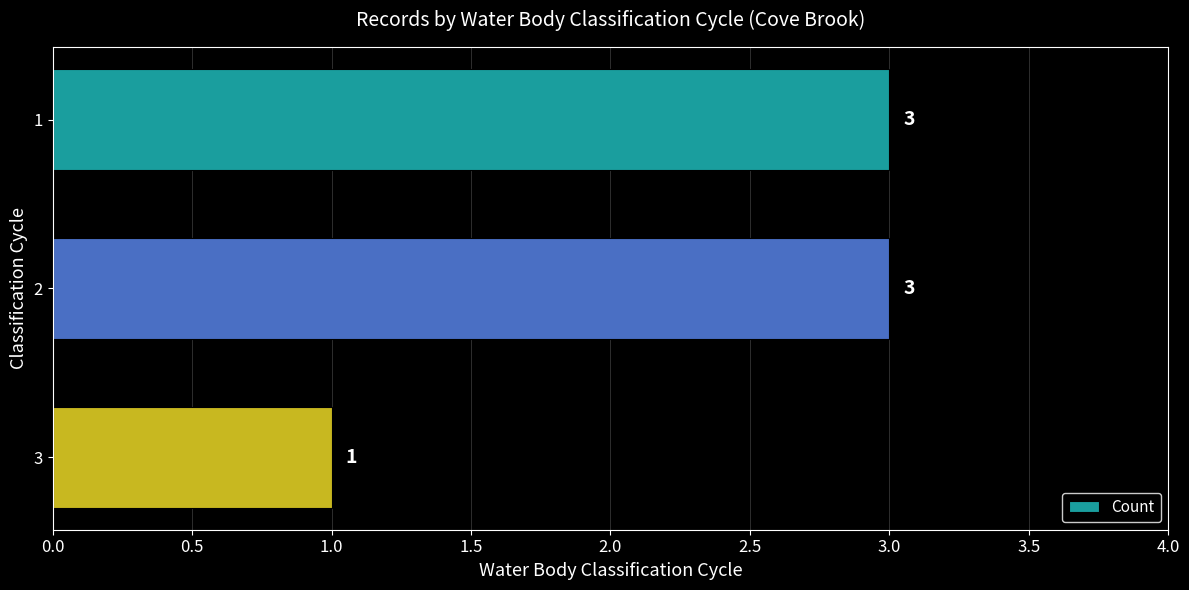

Which category has the lowest value across all series?

3